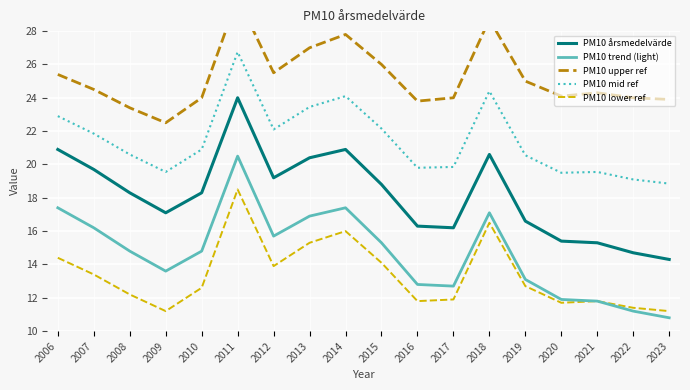

Is it true that PM10 trend (light) equals 5.3 at 2019?

False